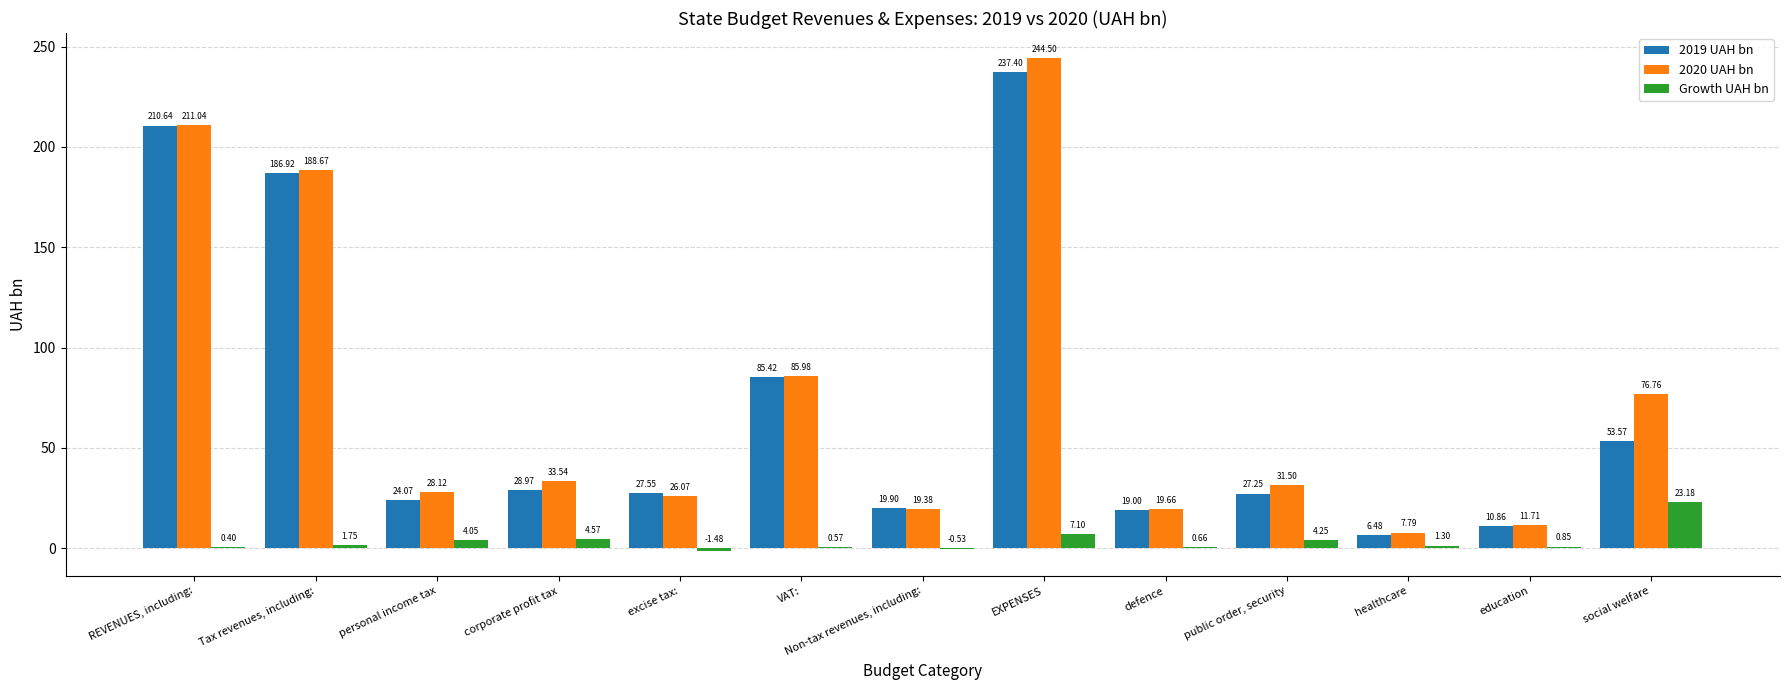

How many data points in 2019 UAH bn are above 27?

8